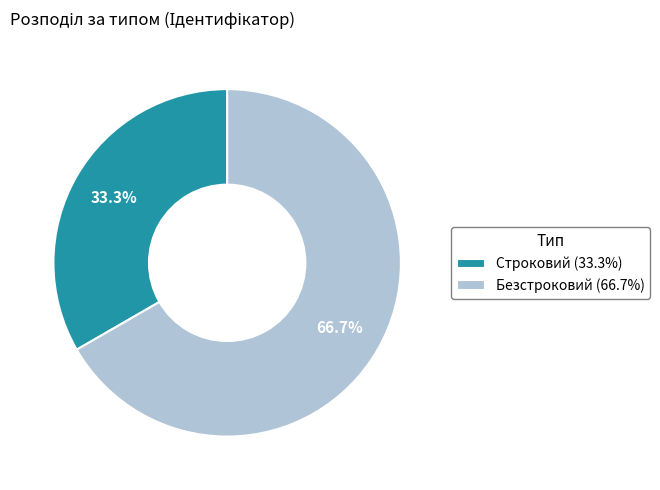

How many slices are in this pie chart?

2